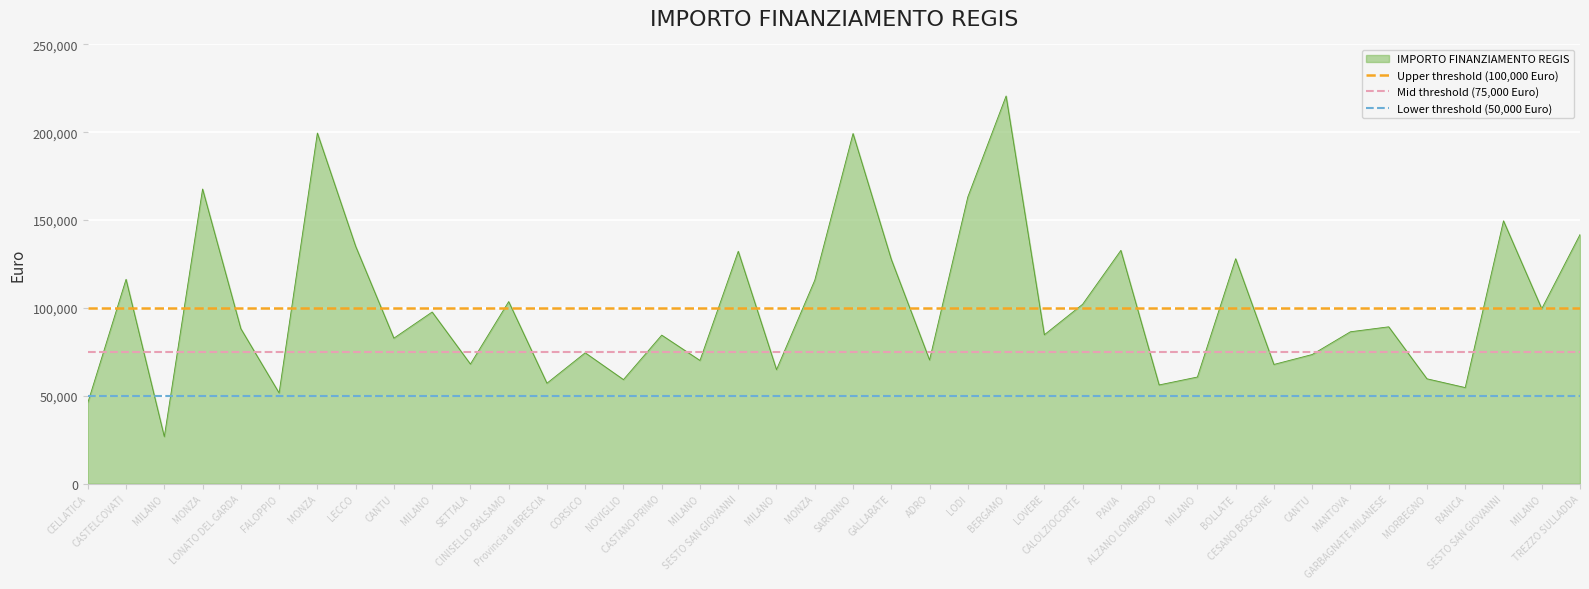

What is the difference between the highest and lowest values at CELLATICA?

50000